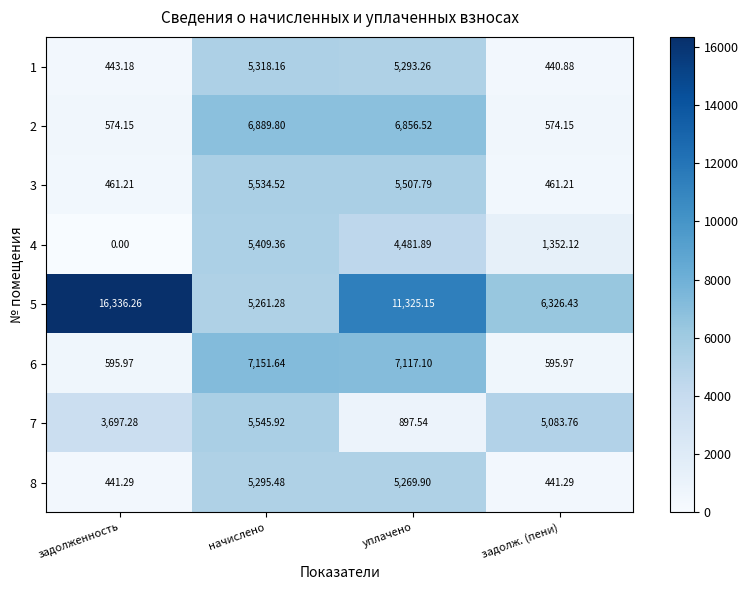

At which label does 7 first exceed 5083?

начислено